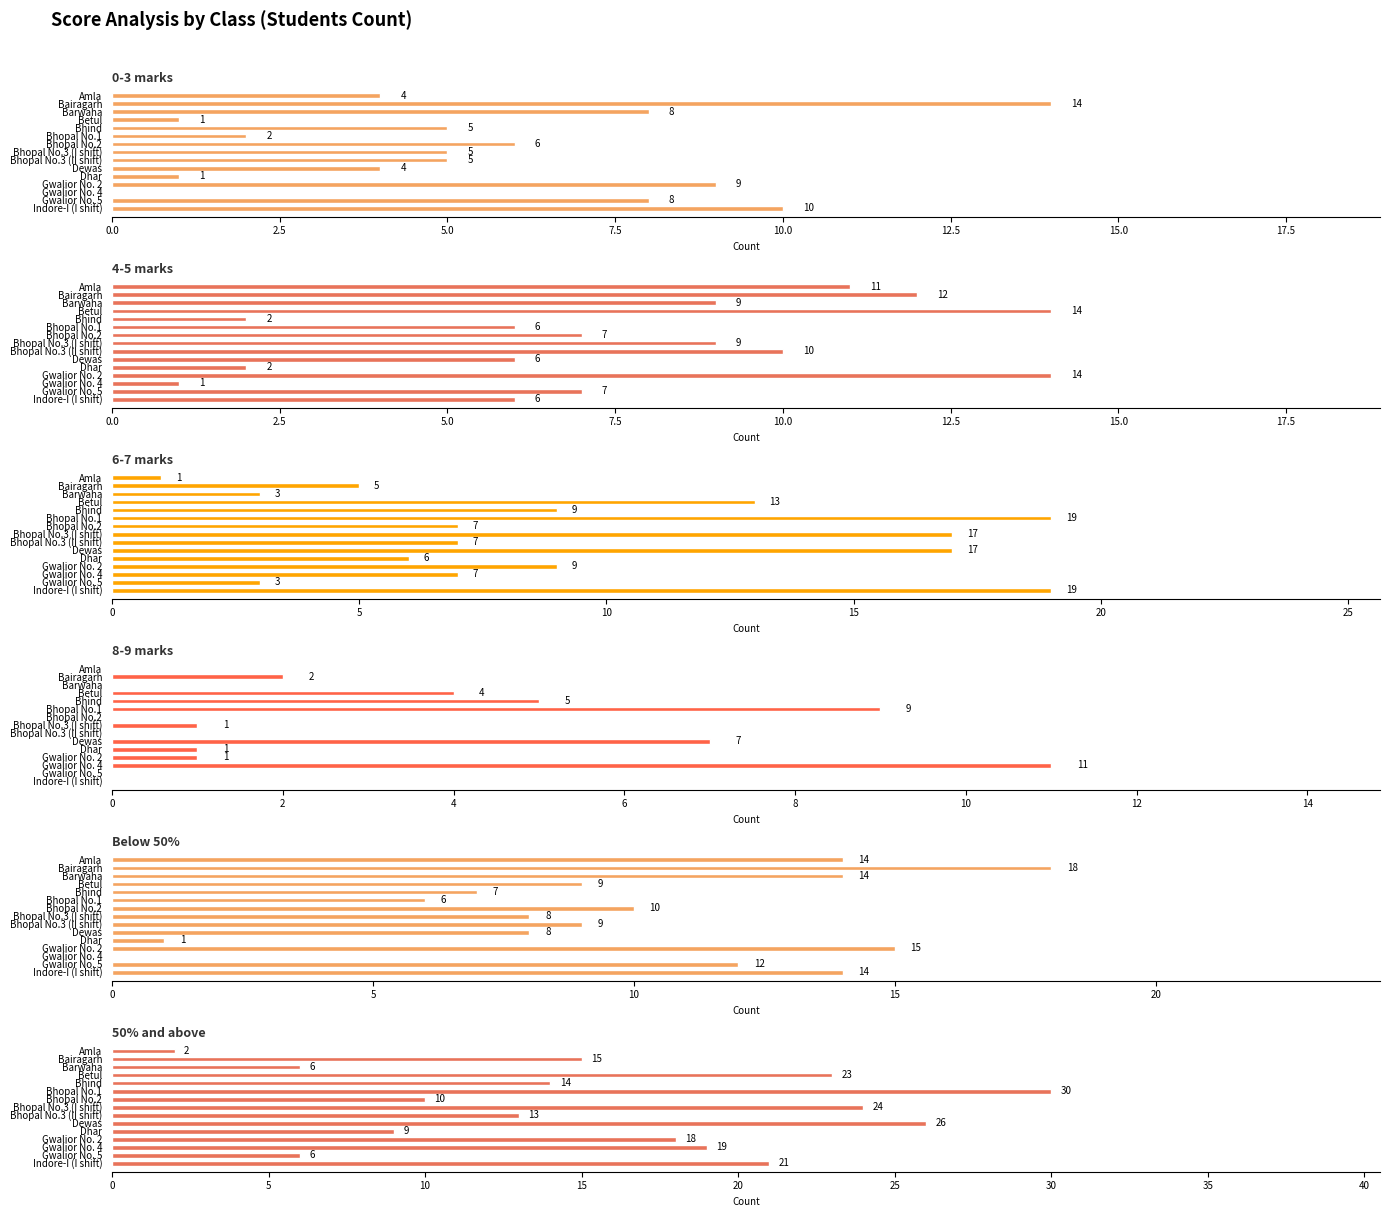

The 0-3 marks series shows 5 at Bhind. True or false?

True